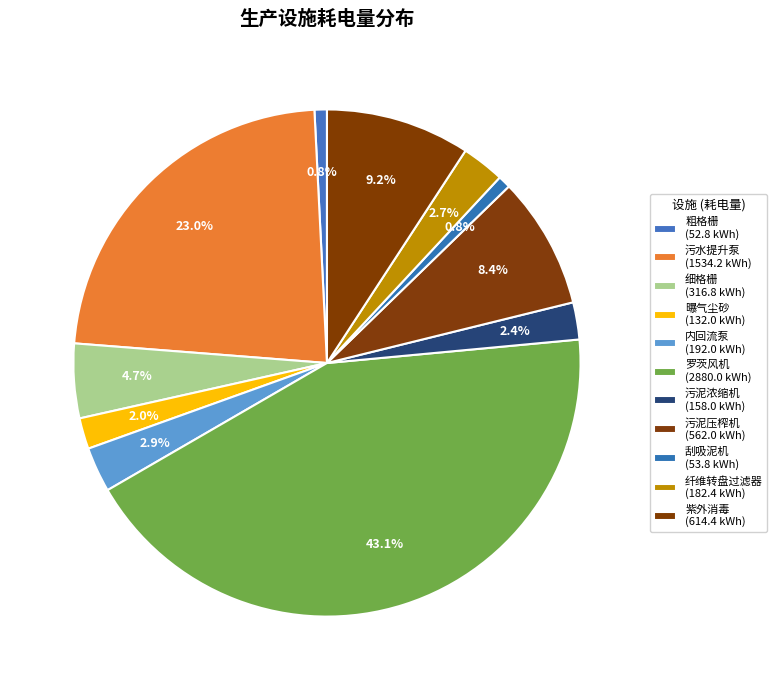

Approximately how many times larger is the value at 污水提升泵 compared to 内回流泵?

8.0